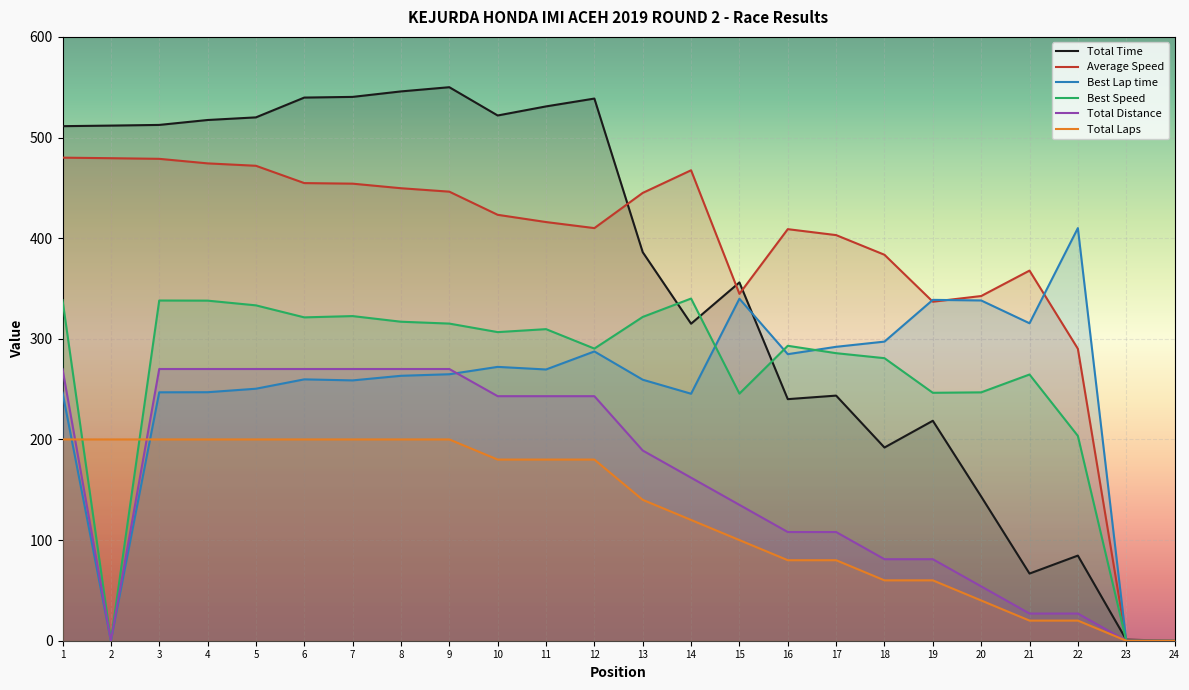

The value of Total Laps at 11 is 258.6. True or false?

False